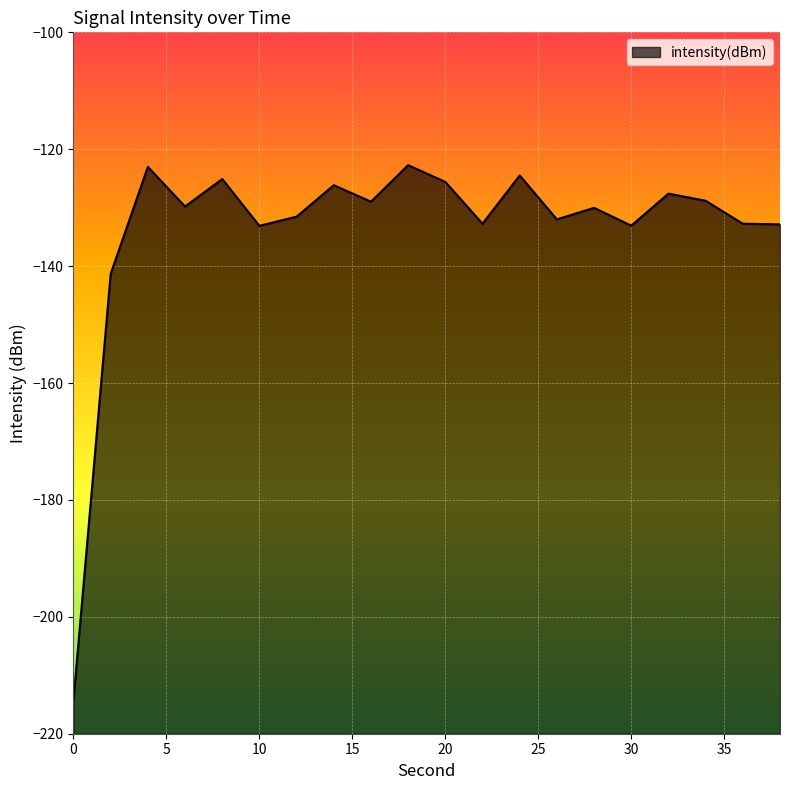

What is the minimum value shown in the chart?

-214.2